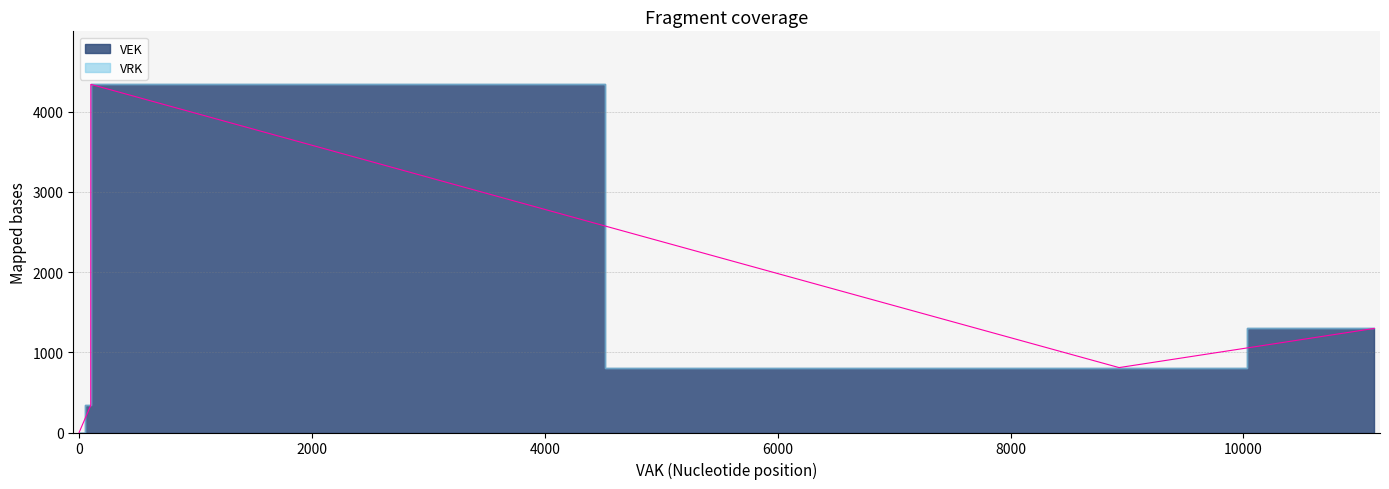

True or false: VEK has a value of 1219 at 2021 uitvoering.

False